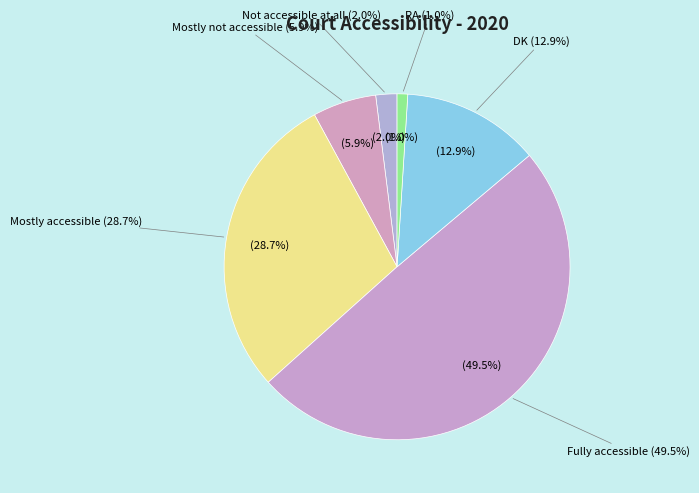

Which has a higher value, RA or Fully accessible?

Fully accessible